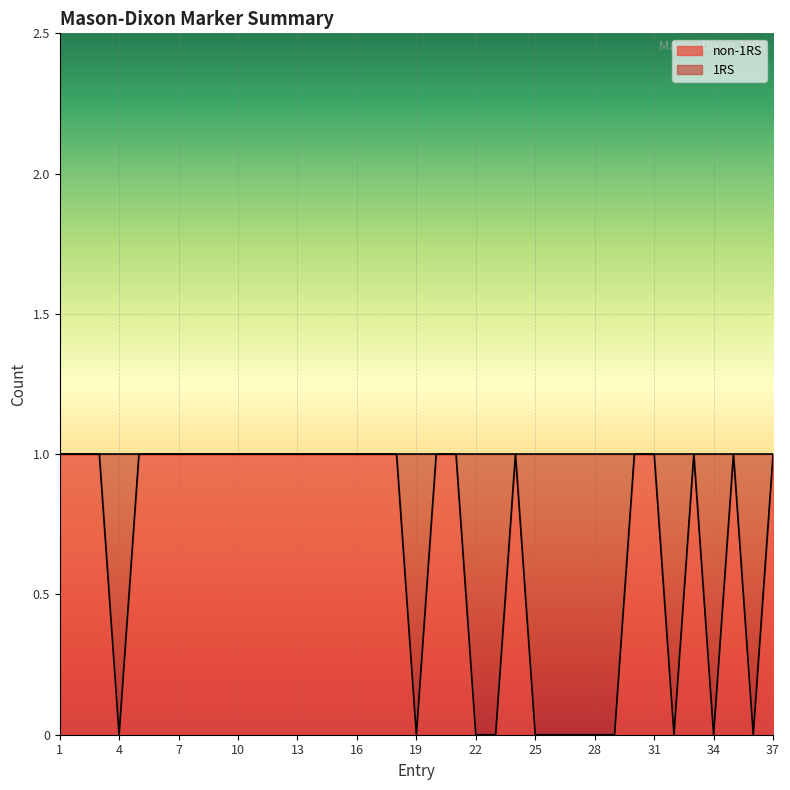

Does the chart display data point markers on the line(s)?

No